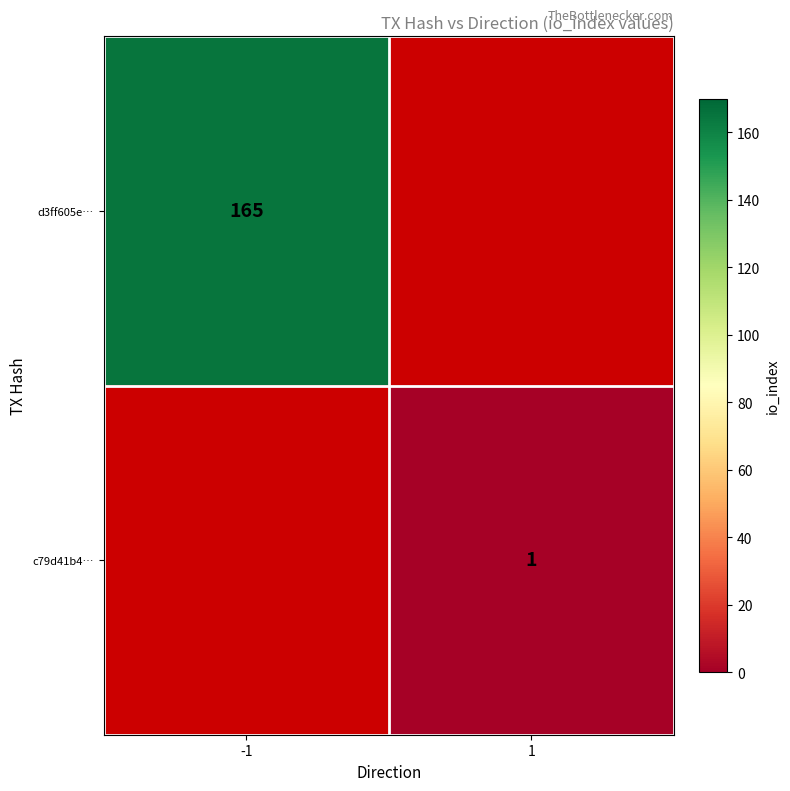

True or false: d3ff605e… has a value of 286 at -1.

False